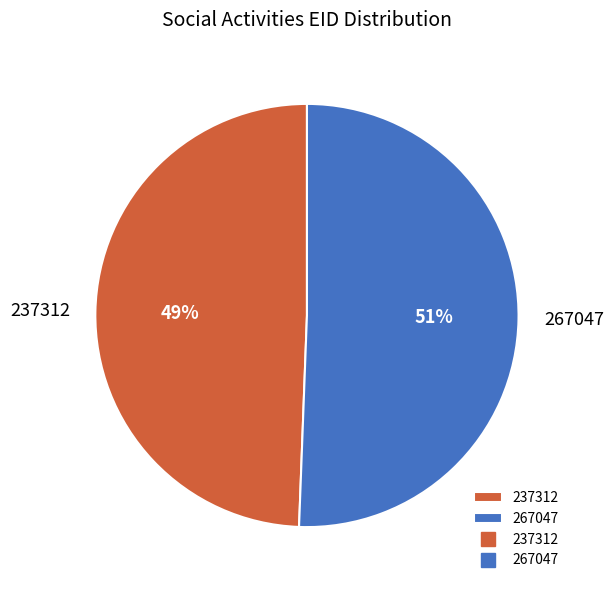

Which has a higher value, 267047 or 237312?

267047